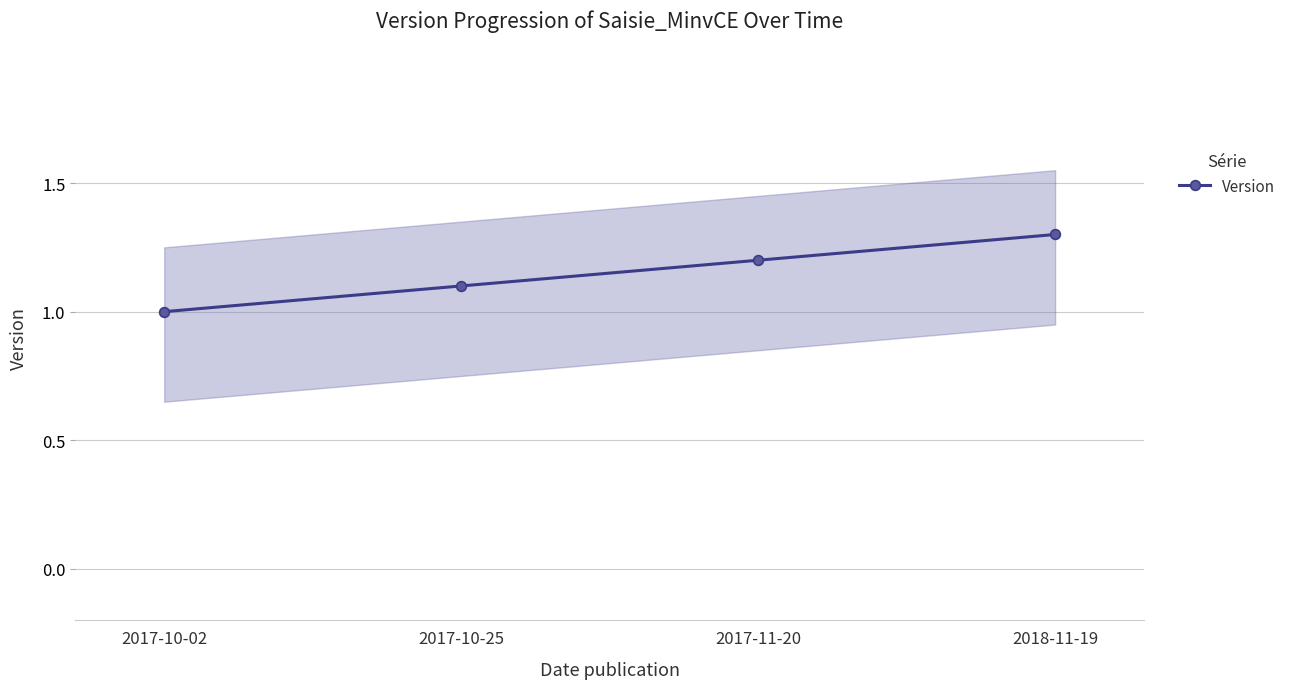

Rank the categories by value from highest to lowest.

2018-11-19, 2017-11-20, 2017-10-25, 2017-10-02